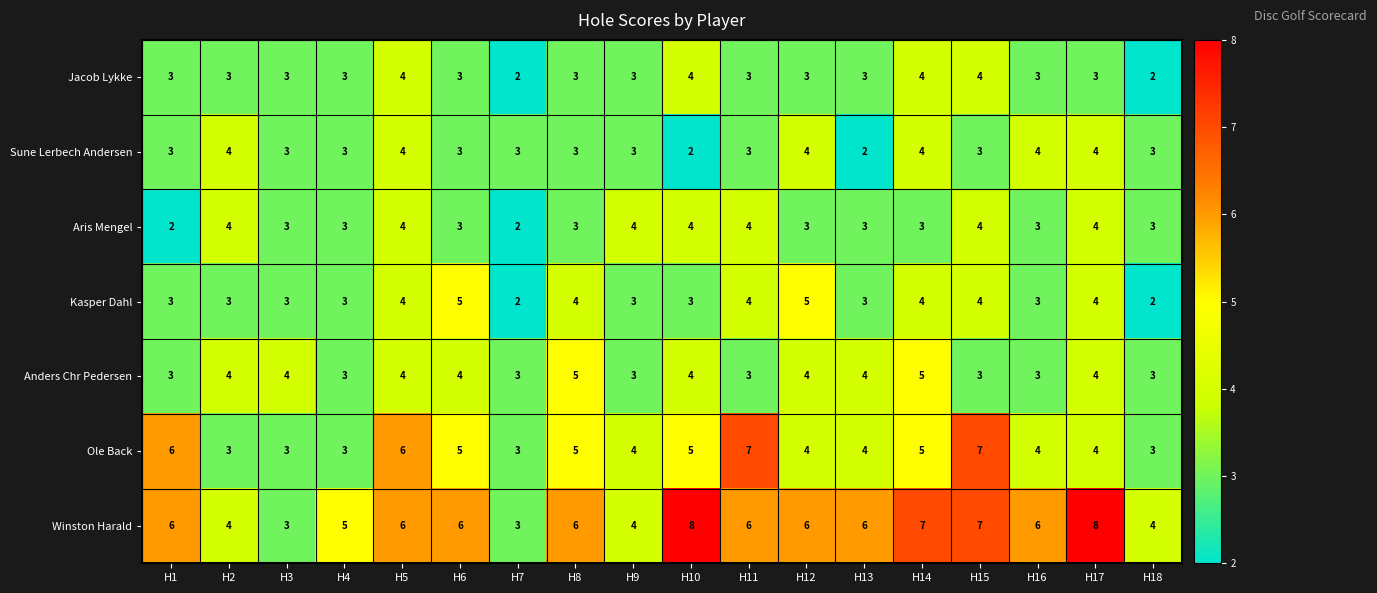

True or false: Winston Harald has a value of 2 at H13.

False